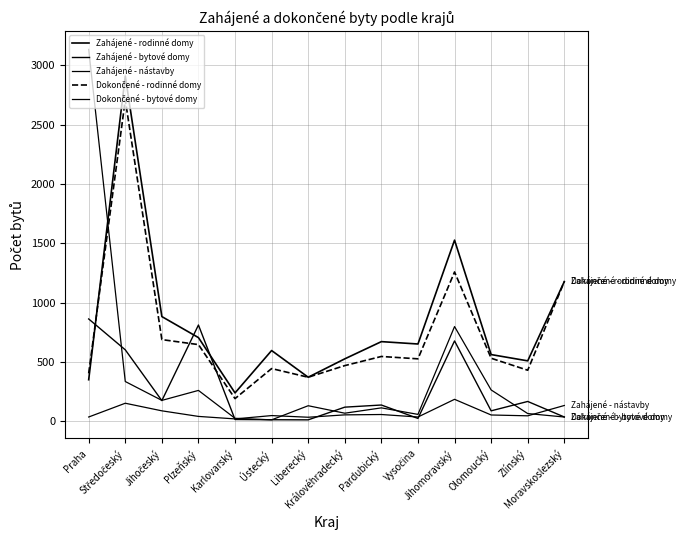

Does the chart have visible grid lines?

Yes